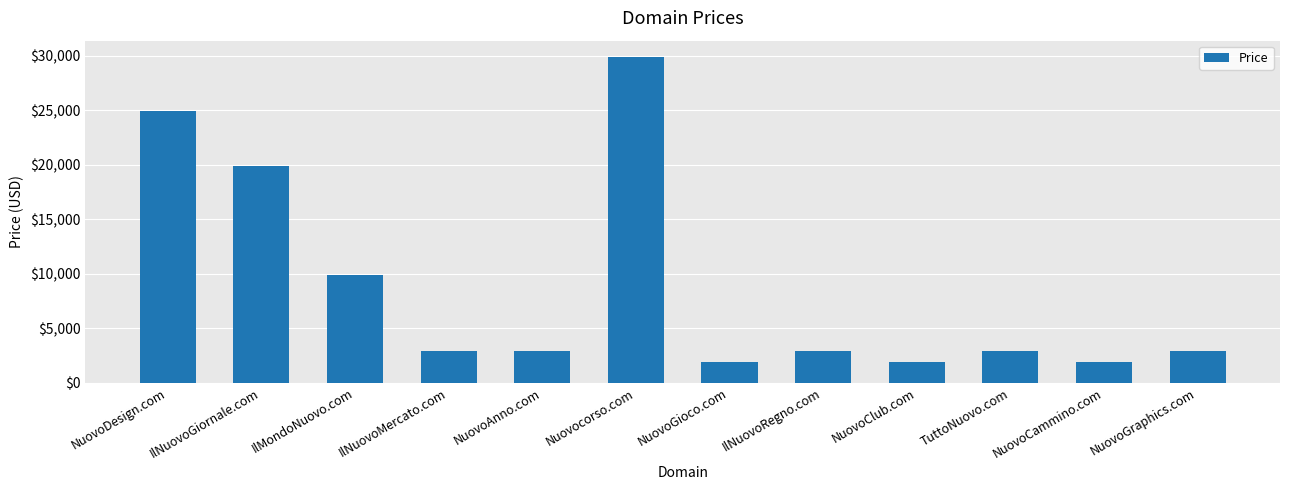

What is the value of the 8th bar from the left?

2888